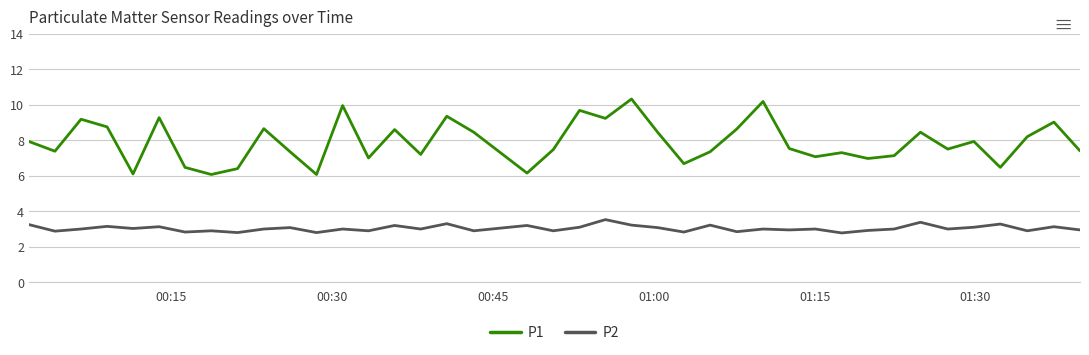

What is the lowest value of the P1 series?

6.1